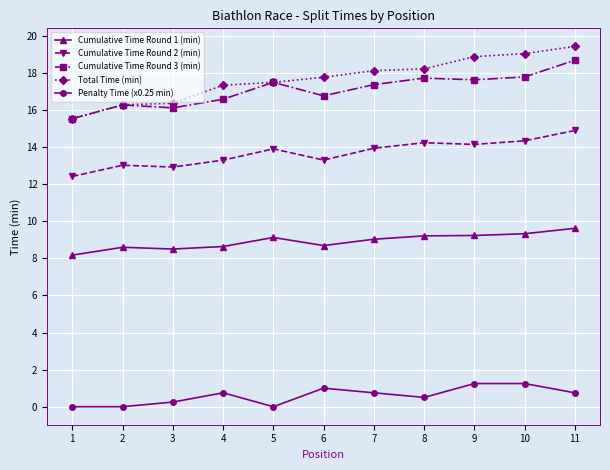

Which series has the widest spread of values?

Total Time (min)